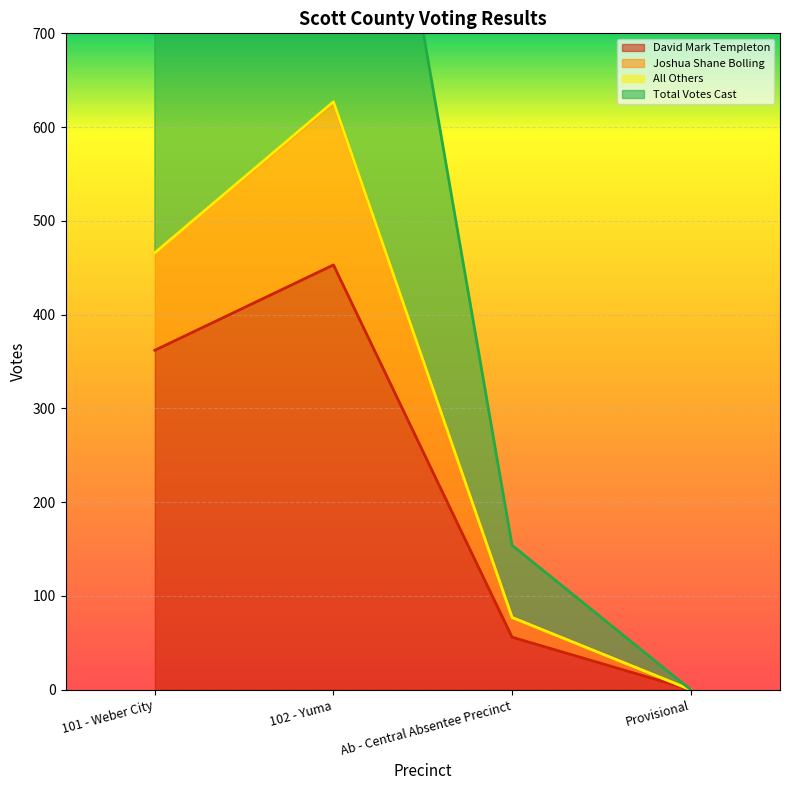

At which label is Joshua Shane Bolling closest to 313?

101 - Weber City